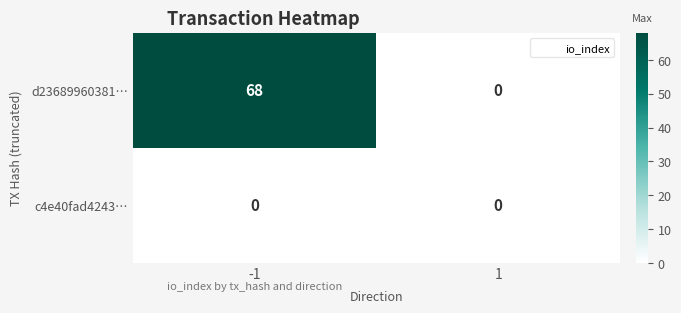

Reading right to left, transcribe all the data shown in this chart.

d23689960381…: 0	68
c4e40fad4243…: 0	0